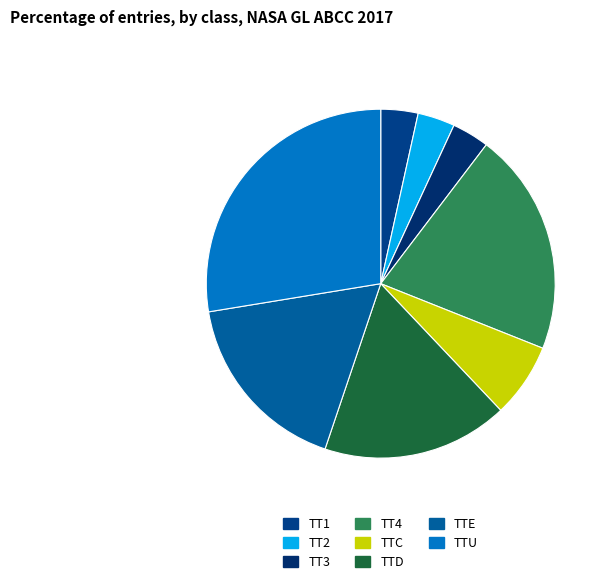

How many segments does this pie chart have?

8